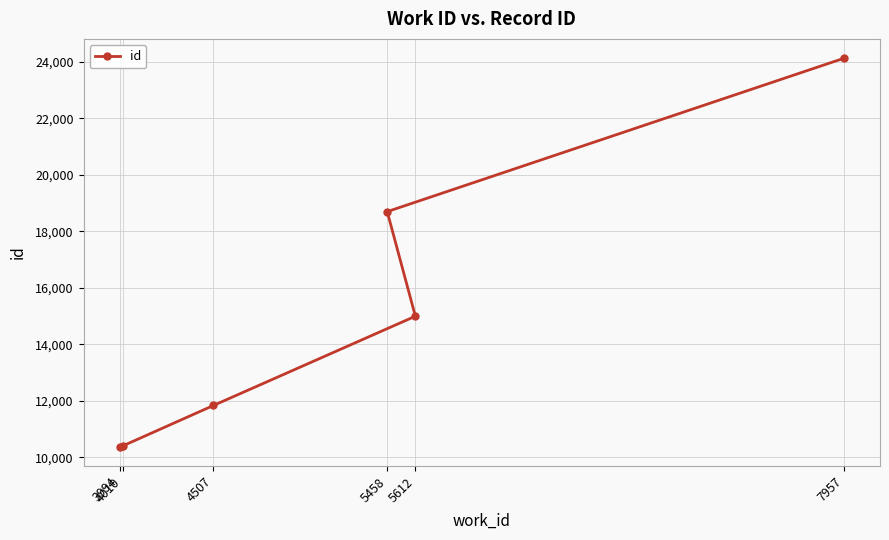

How many series are shown in this chart?

1